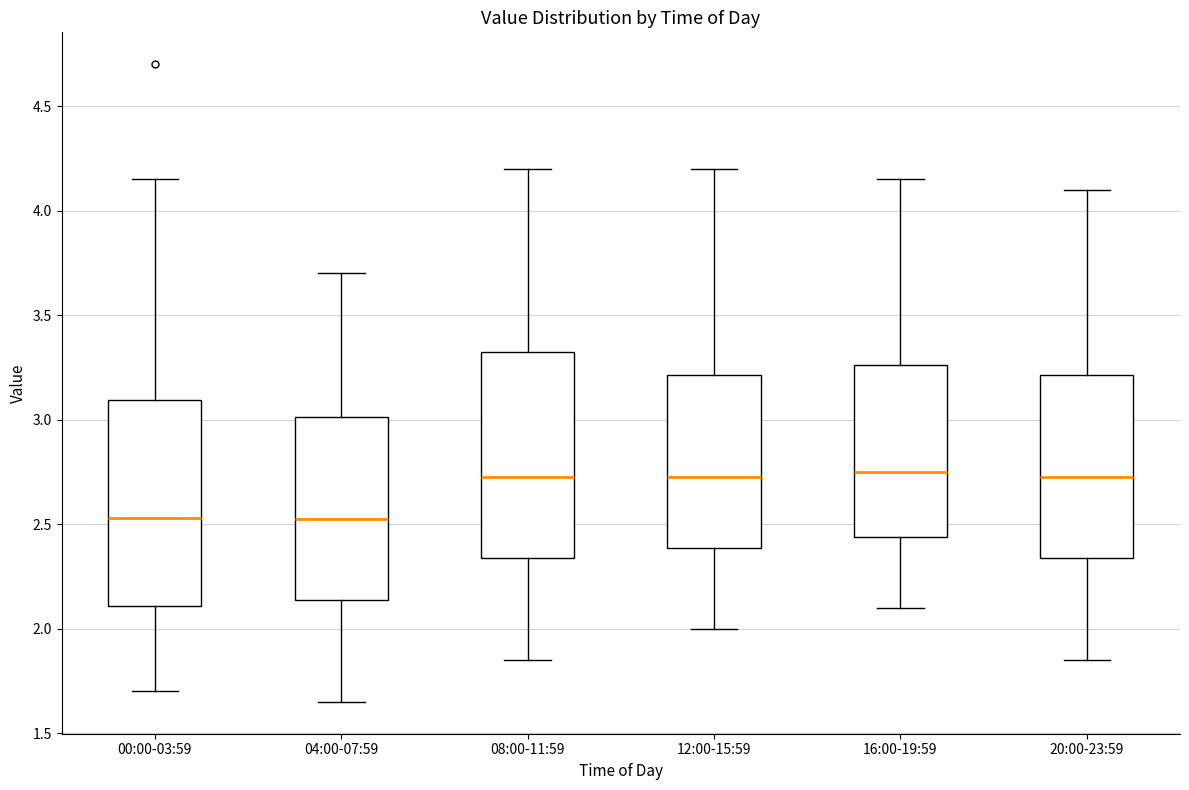

Reading left to right, read every box against the y-axis: the position of its median line, the range the box covers, and the ends of its whiskers. The values are not printed on the chart, so give them approximately, as read against the axis.

00:00-03:59: median 2.55, box 2.10 to 3.10, whiskers 1.70 to 4.15
04:00-07:59: median 2.55, box 2.15 to 3.00, whiskers 1.65 to 3.70
08:00-11:59: median 2.75, box 2.35 to 3.35, whiskers 1.85 to 4.20
12:00-15:59: median 2.75, box 2.40 to 3.20, whiskers 2.00 to 4.20
16:00-19:59: median 2.75, box 2.45 to 3.25, whiskers 2.10 to 4.15
20:00-23:59: median 2.75, box 2.35 to 3.20, whiskers 1.85 to 4.10